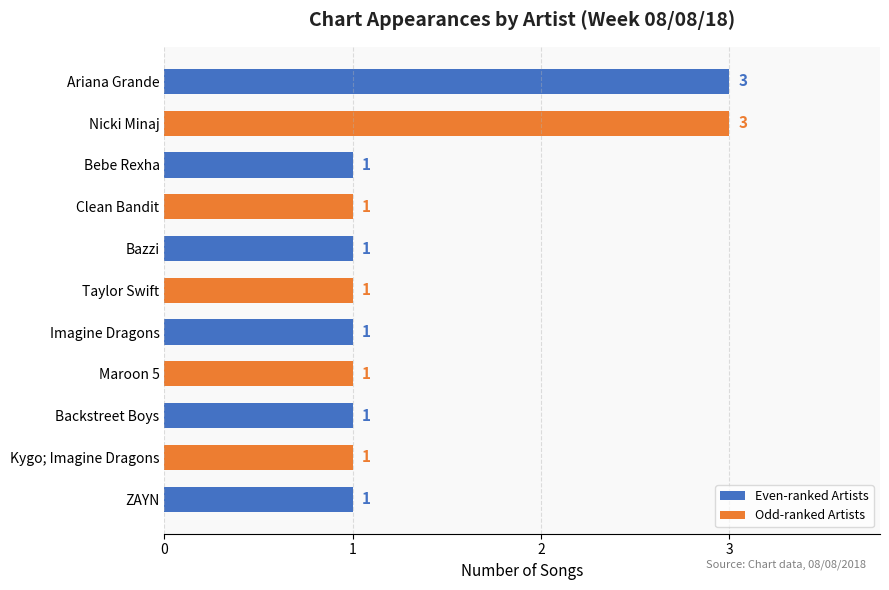

What is the average value?

1